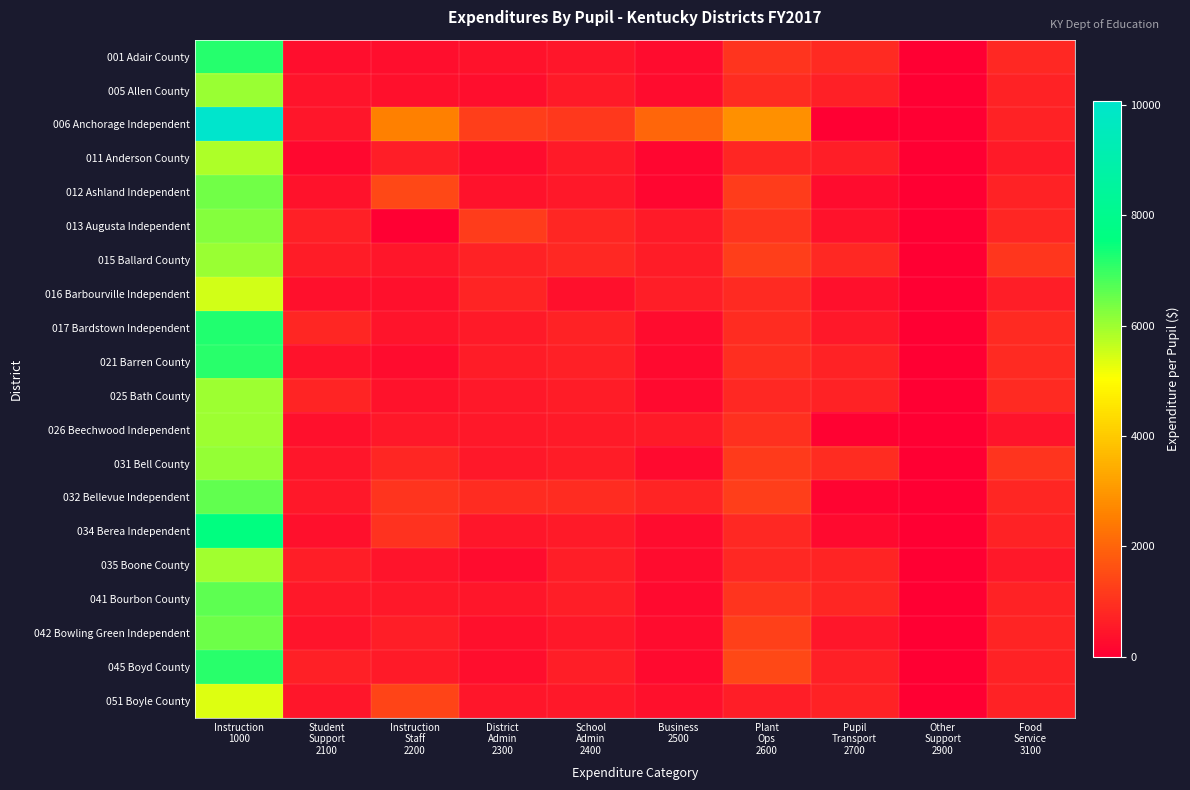

Rank the series at Plant Ops 2600 from highest to lowest value.

006 Anchorage Independent, 045 Boyd County, 042 Bowling Green Independent, 015 Ballard County, 032 Bellevue Independent, 012 Ashland Independent, 031 Bell County, 041 Bourbon County, 013 Augusta Independent, 001 Adair County, 026 Beechwood Independent, 021 Barren County, 005 Allen County, 017 Bardstown Independent, 016 Barbourville Independent, 025 Bath County, 034 Berea Independent, 035 Boone County, 011 Anderson County, 051 Boyle County